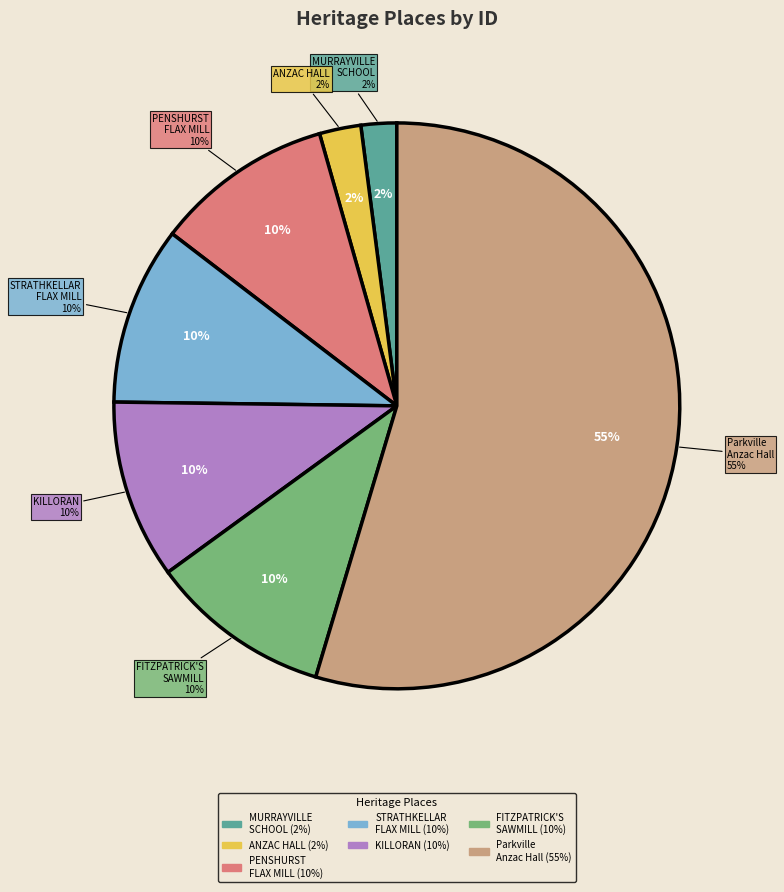

To the nearest percent, what portion does FITZPATRICK'S SAWMILL represent?

10%